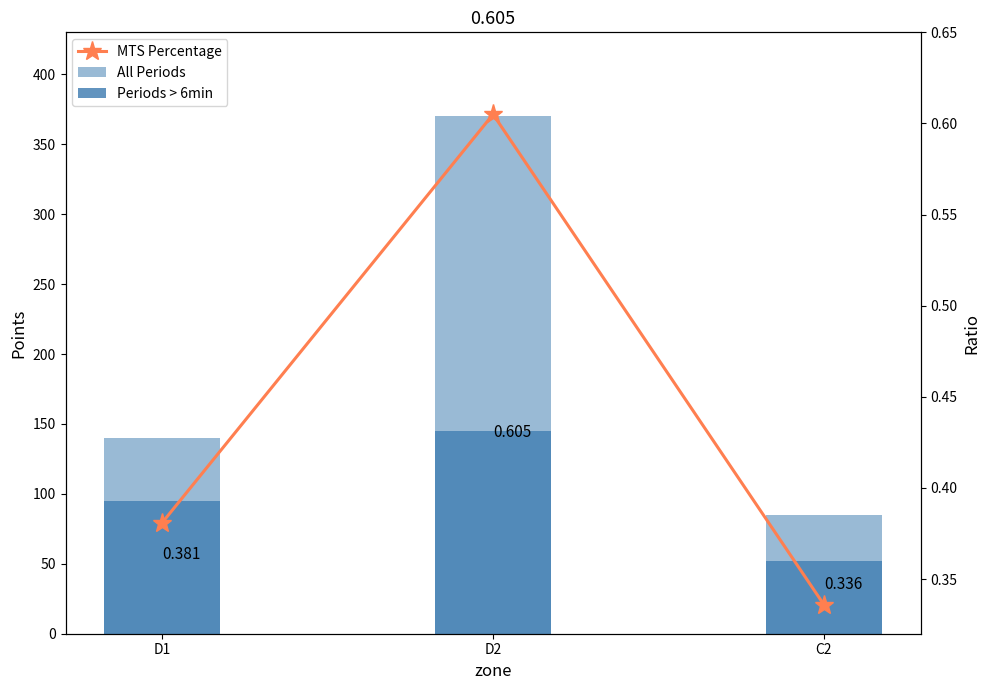

What is the minimum value shown in the chart?

0.3